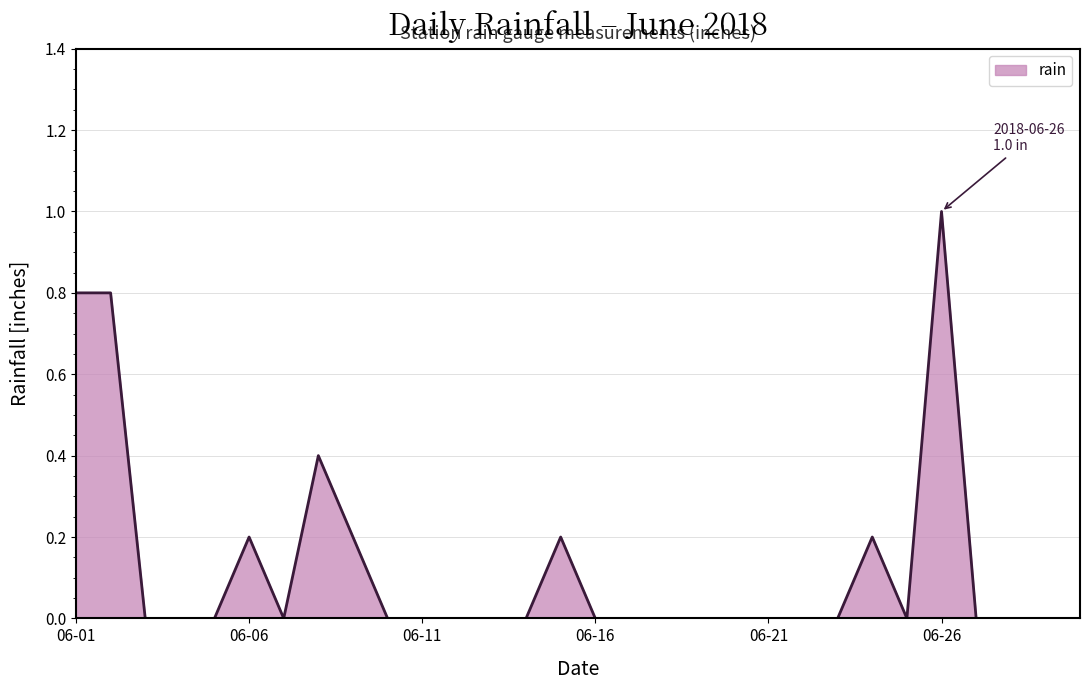

What is the difference between the maximum and minimum values?

1.0